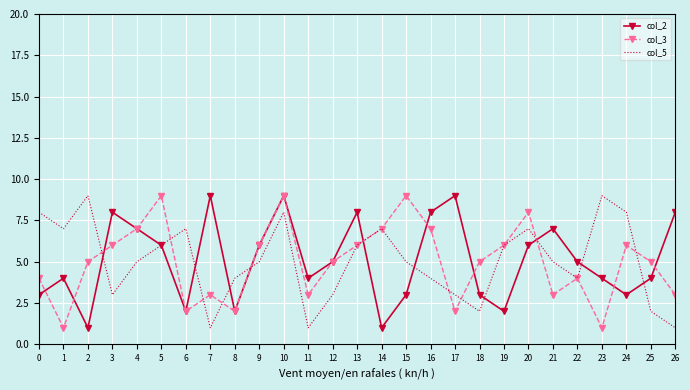

At 17, list the series in order from largest to smallest.

col_2, col_5, col_3